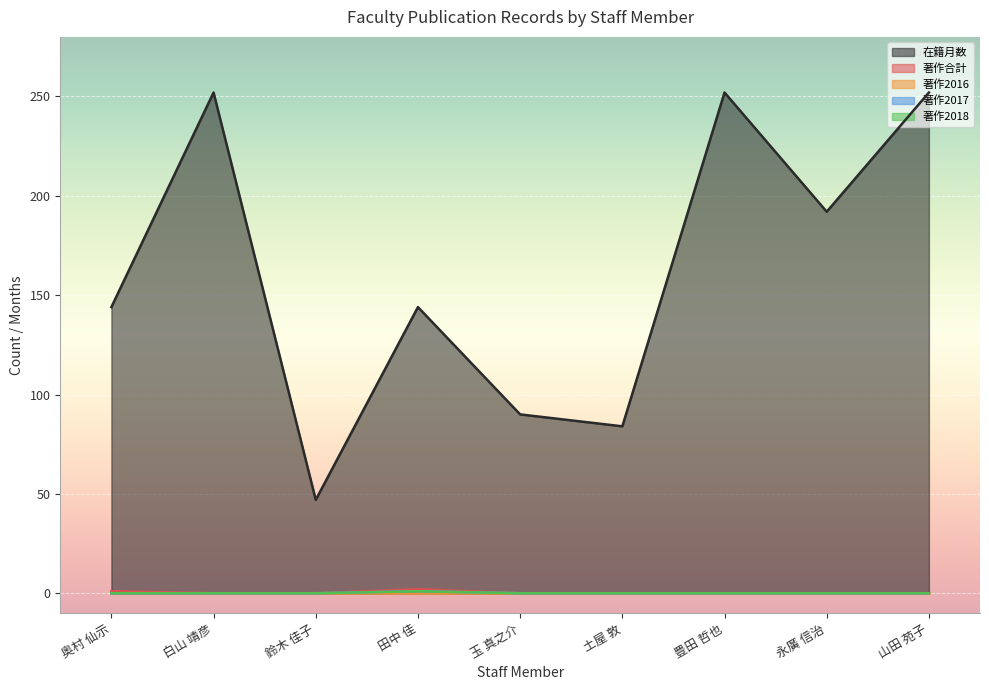

How many interior local peaks does the 著作2018 series have?

1